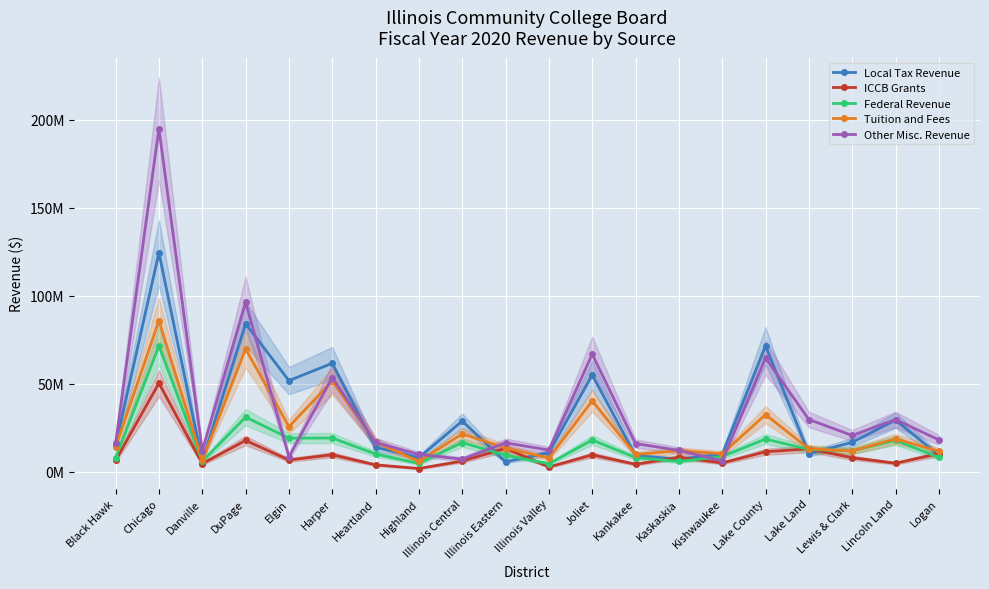

Which series has the largest range (max minus min)?

Other Misc. Revenue